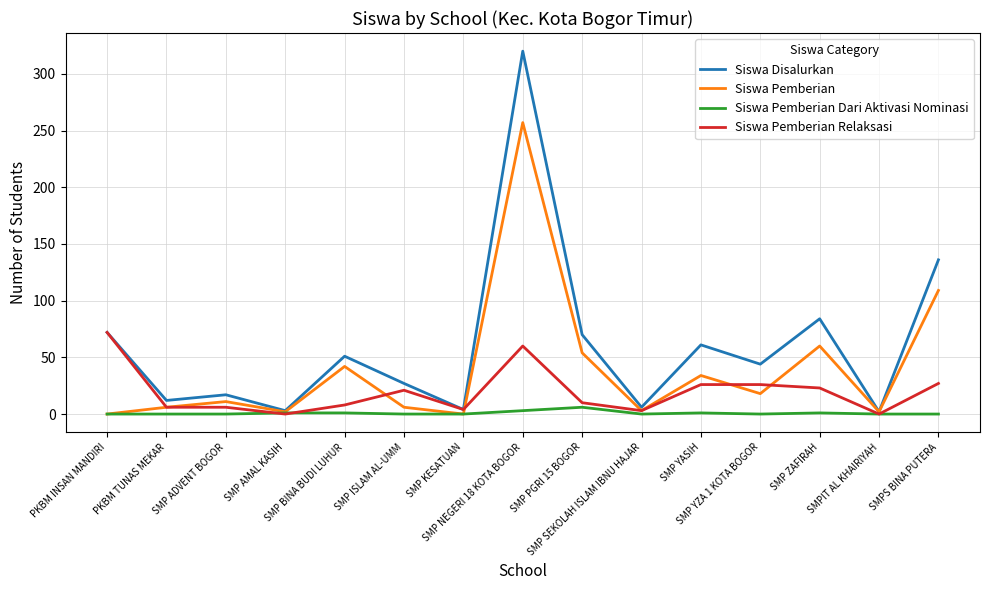

Which series has the largest range (max minus min)?

Siswa Disalurkan